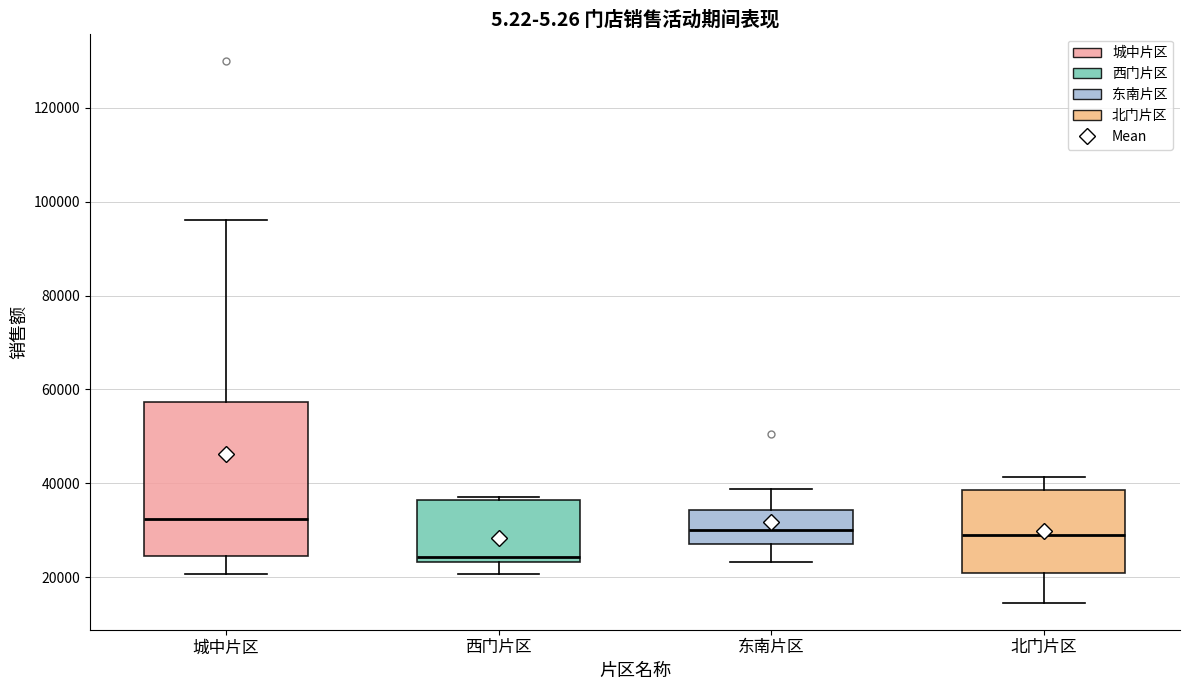

Where is the upper edge of the box for 城中片区 on the y-axis? The values are not printed on the chart, so give them approximately, as read against the axis.

58000